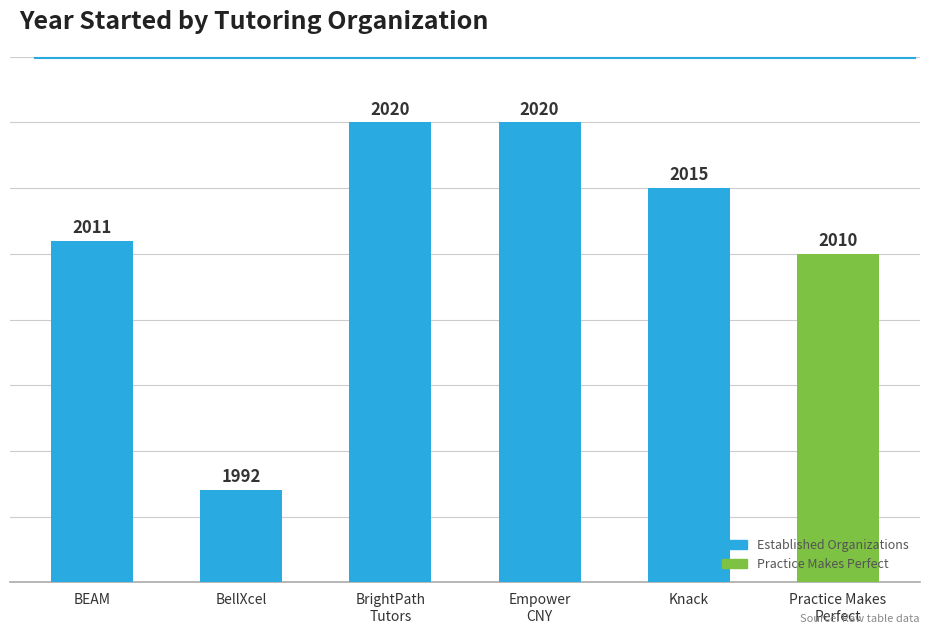

What is the value of the 5th bar from the left?

2015